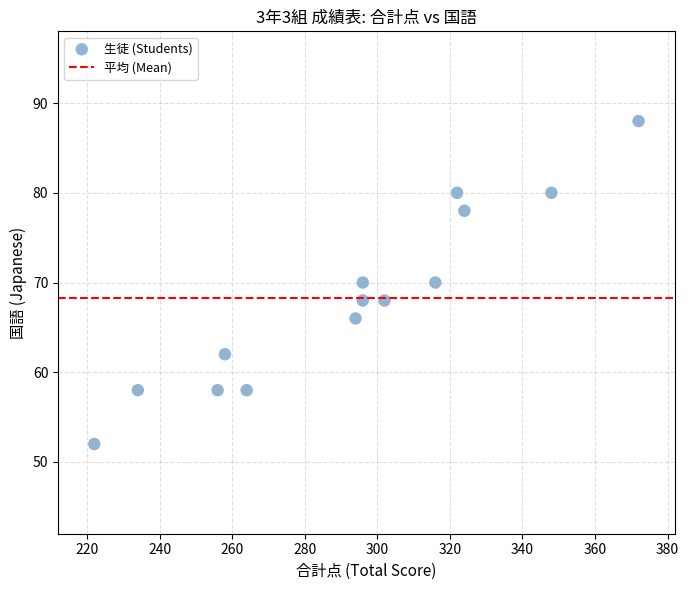

What is the range of Y values (max minus min)?

36